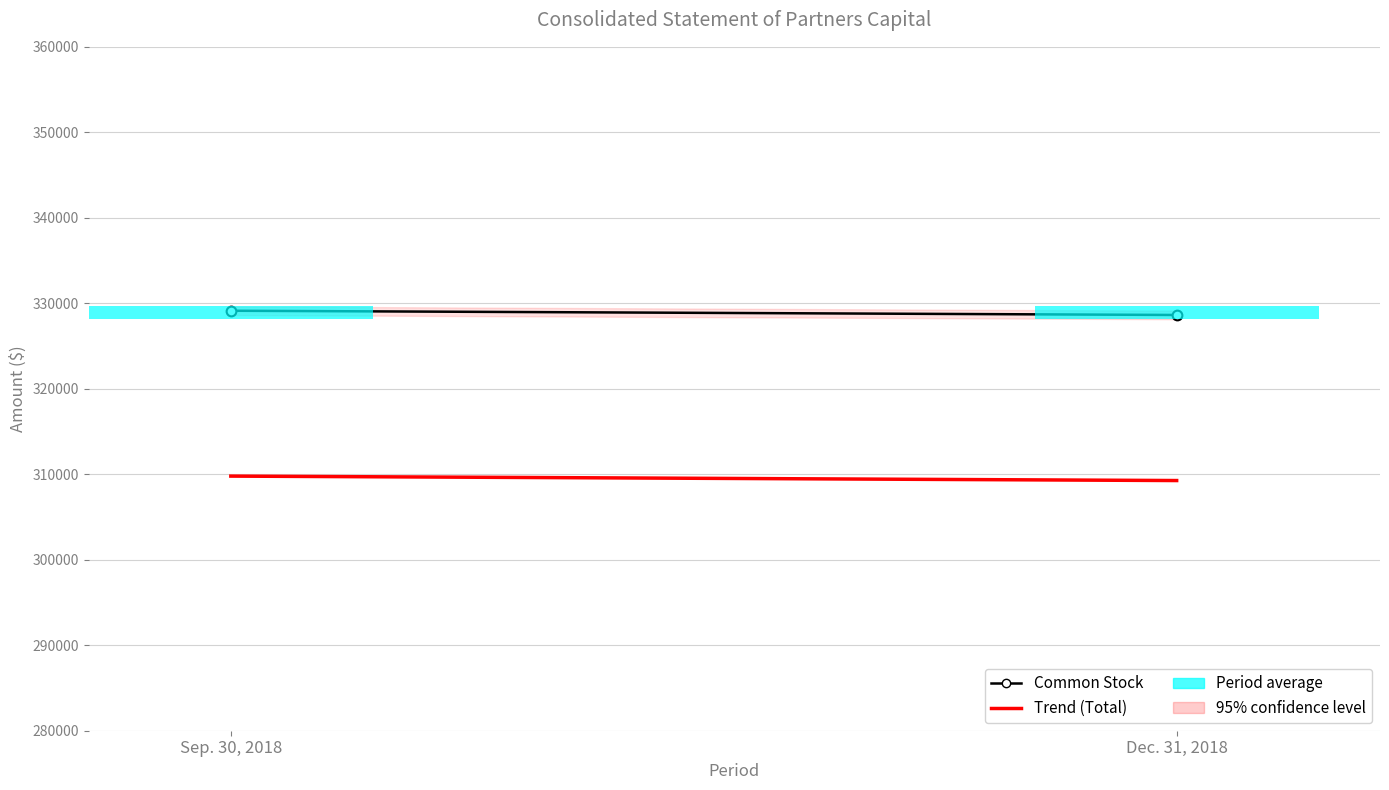

What is the maximum value shown in the chart?

329129